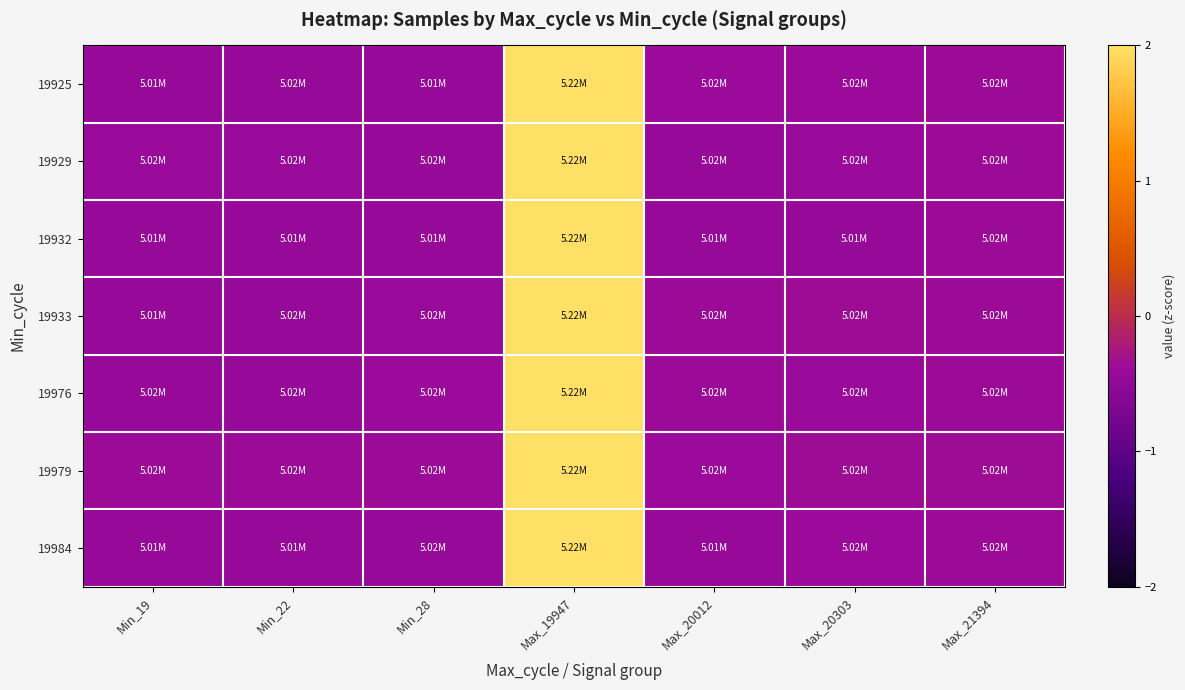

Which has a higher value, Min_28 or Max_20012?

Max_20012